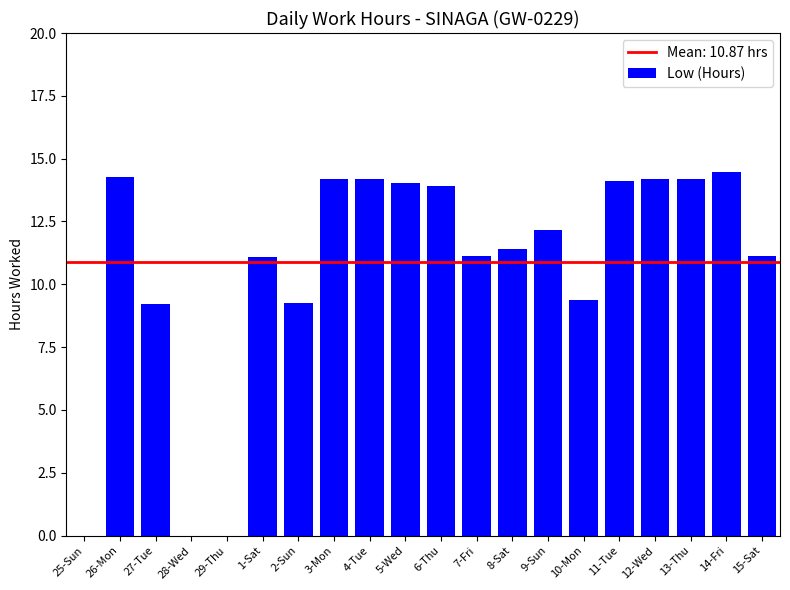

Is it true that the value at 8-Sat is 15.9?

False